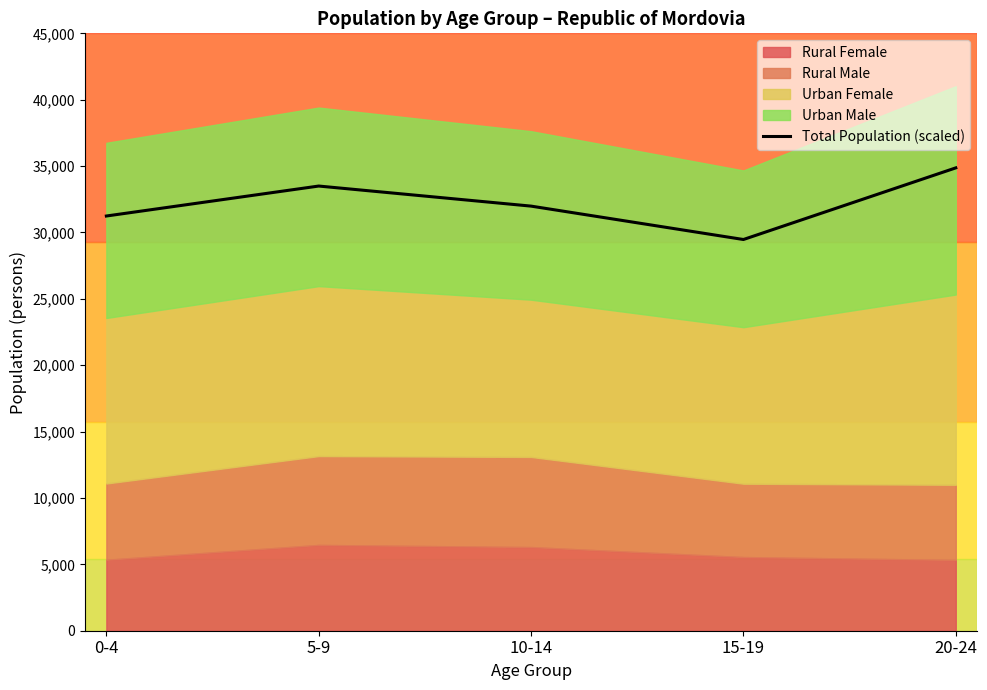

How many interior local valleys (lower than both neighbors) does the data have?

1